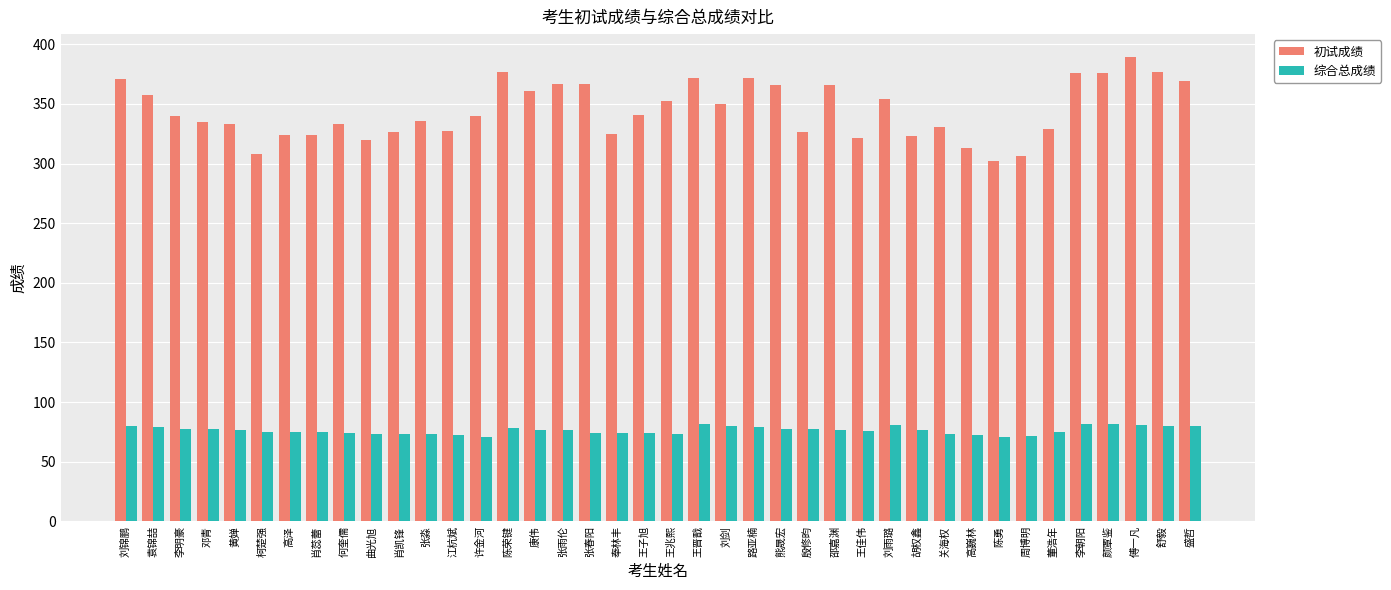

What is the difference between the highest and lowest values at 颜覃鉴?

294.6